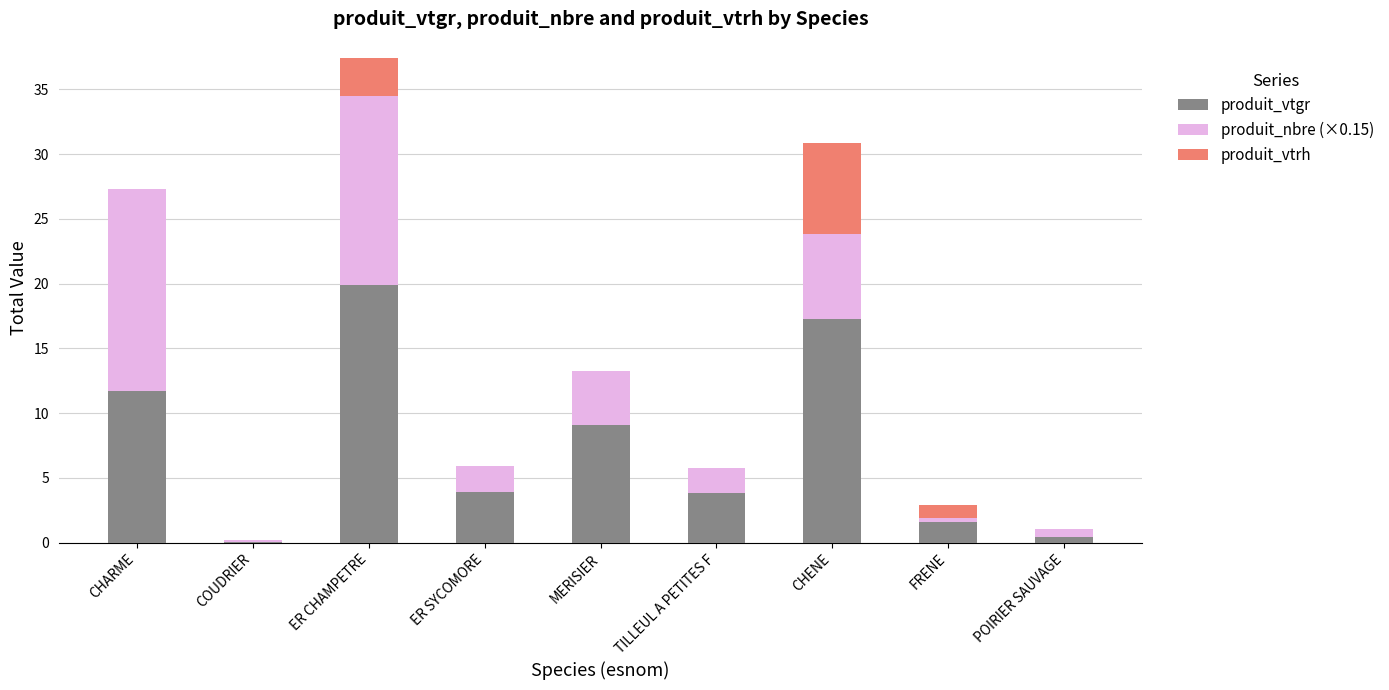

The value of produit_vtgr at CHARME is 19.5. True or false?

False